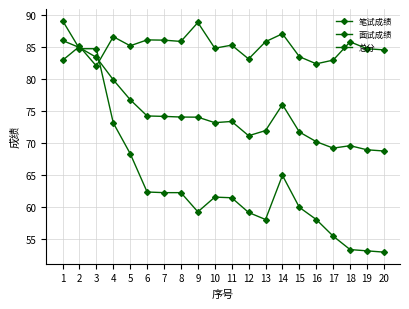

How many values in the 笔试成绩 series are below 61?

9